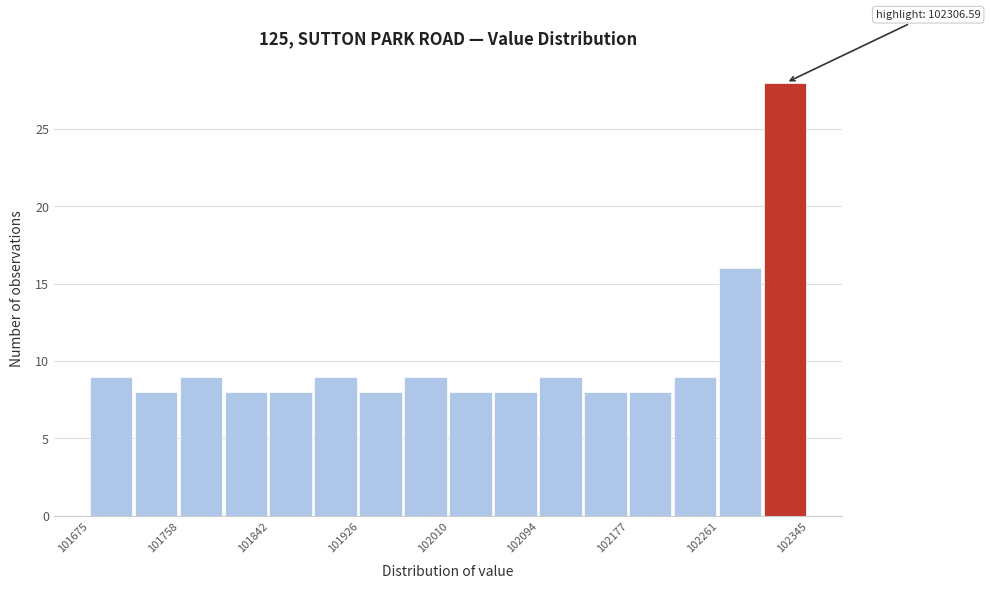

Over which range of the x-axis is the bar tallest?

102300 to 102350